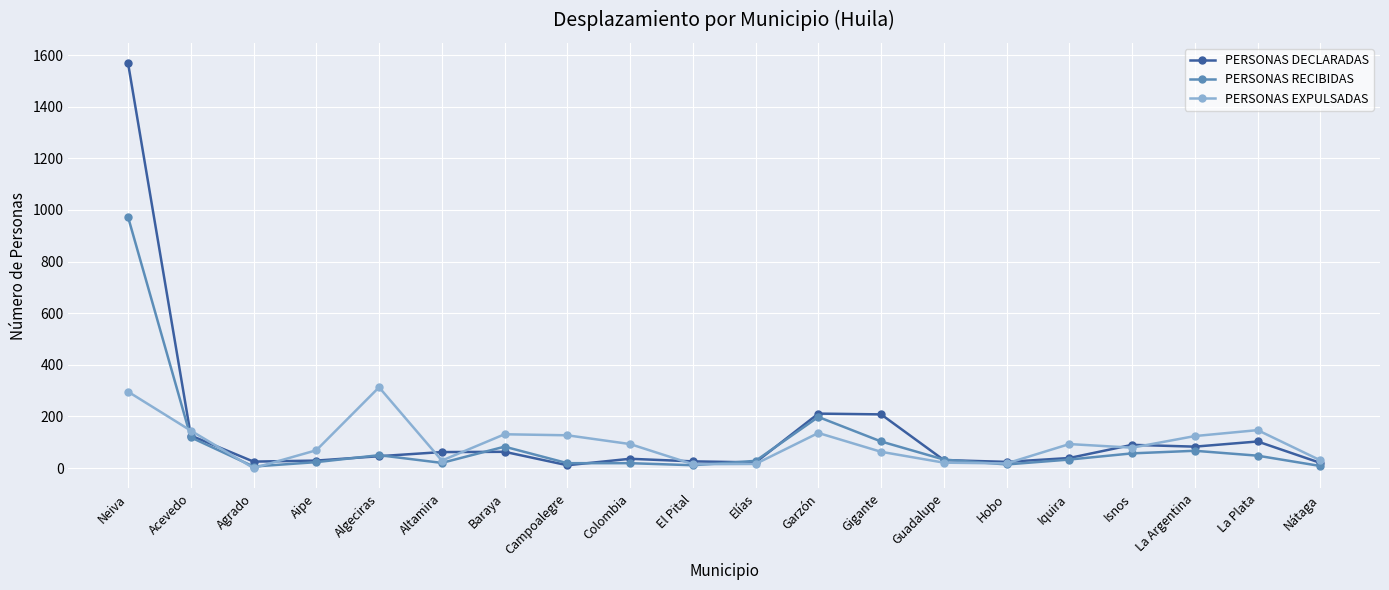

How many lines are shown in the chart?

3